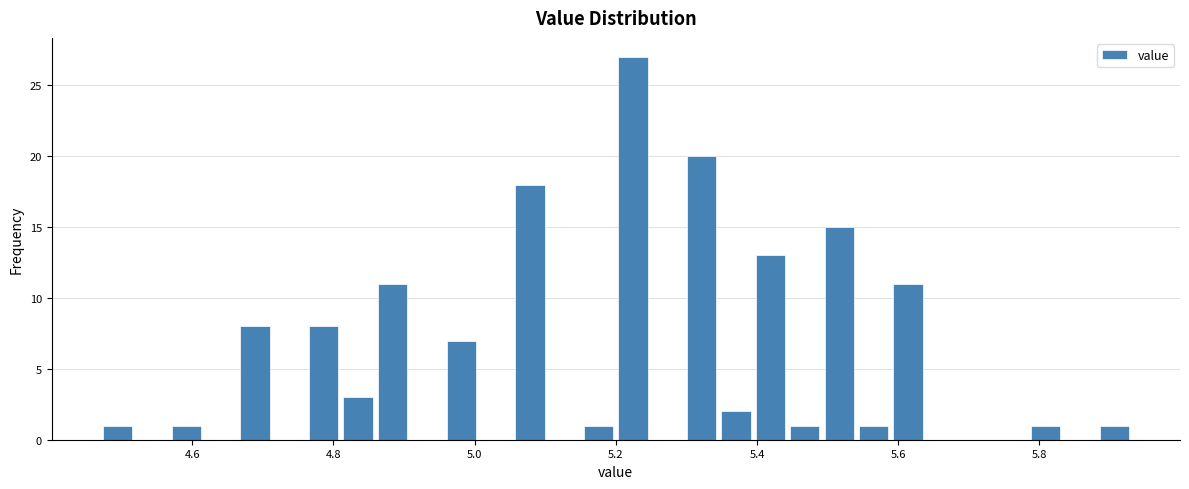

Read against the x-axis, roughly where is the centre of the tallest bar?

5.22